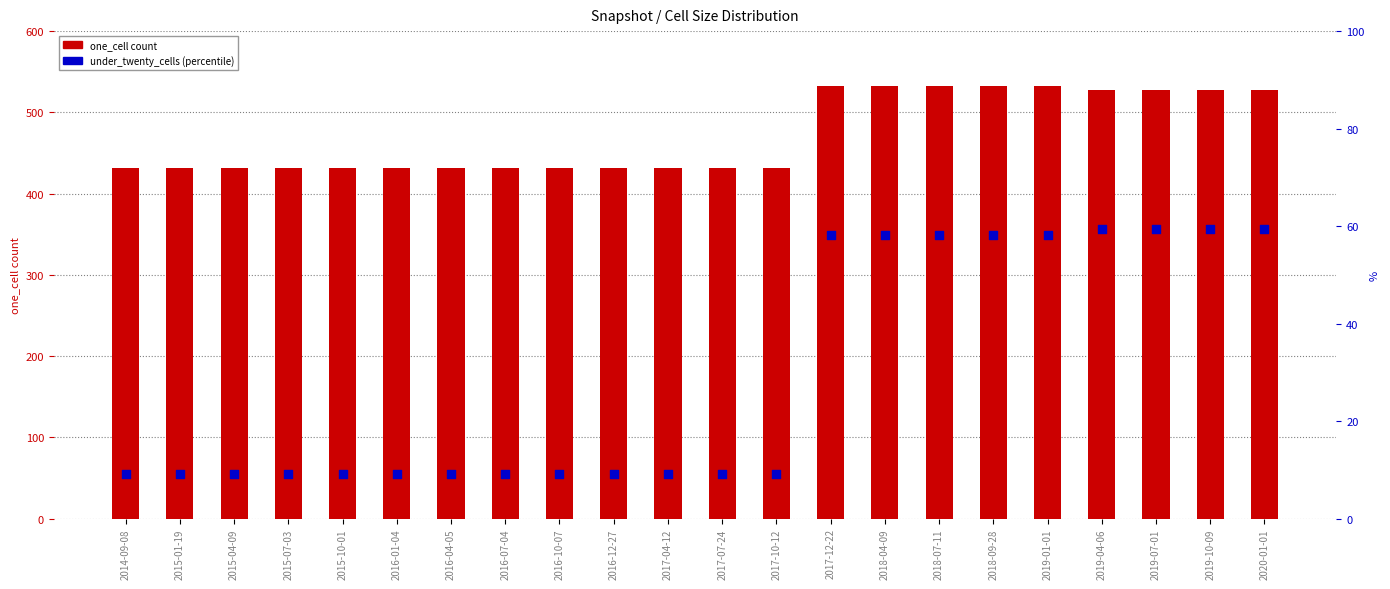

Is the value of under_twenty_cells (percentile) at 2018-07-11 greater than the value of one_cell count at 2018-09-28?

No